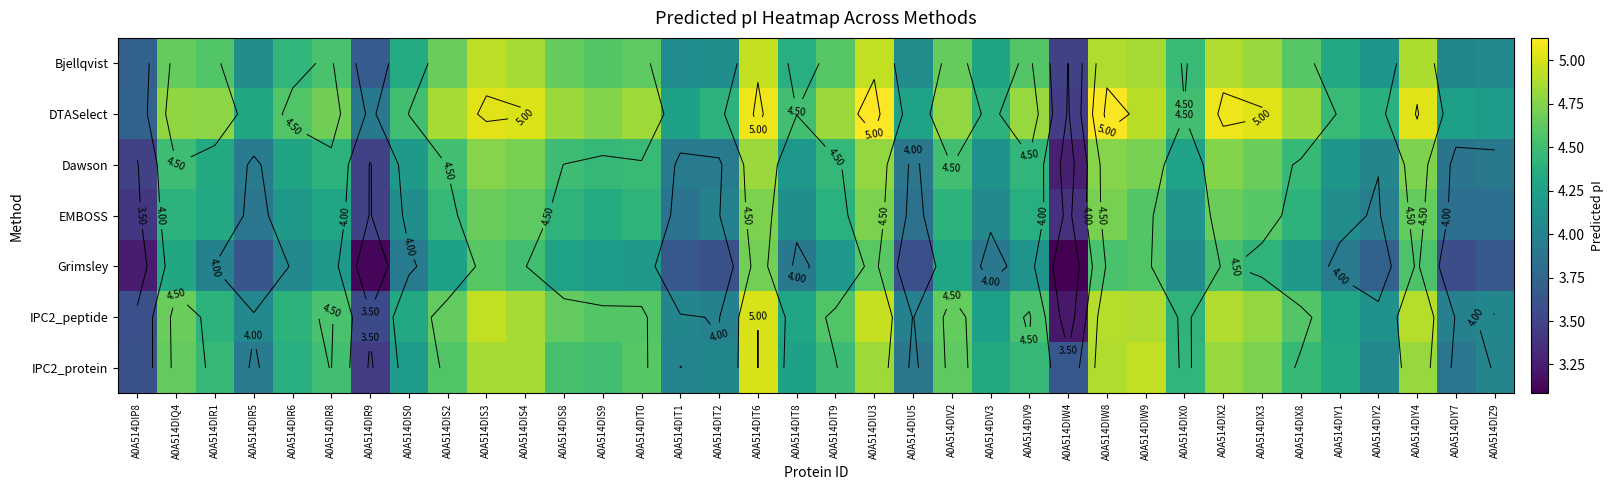

Count the number of data series in this chart.

7